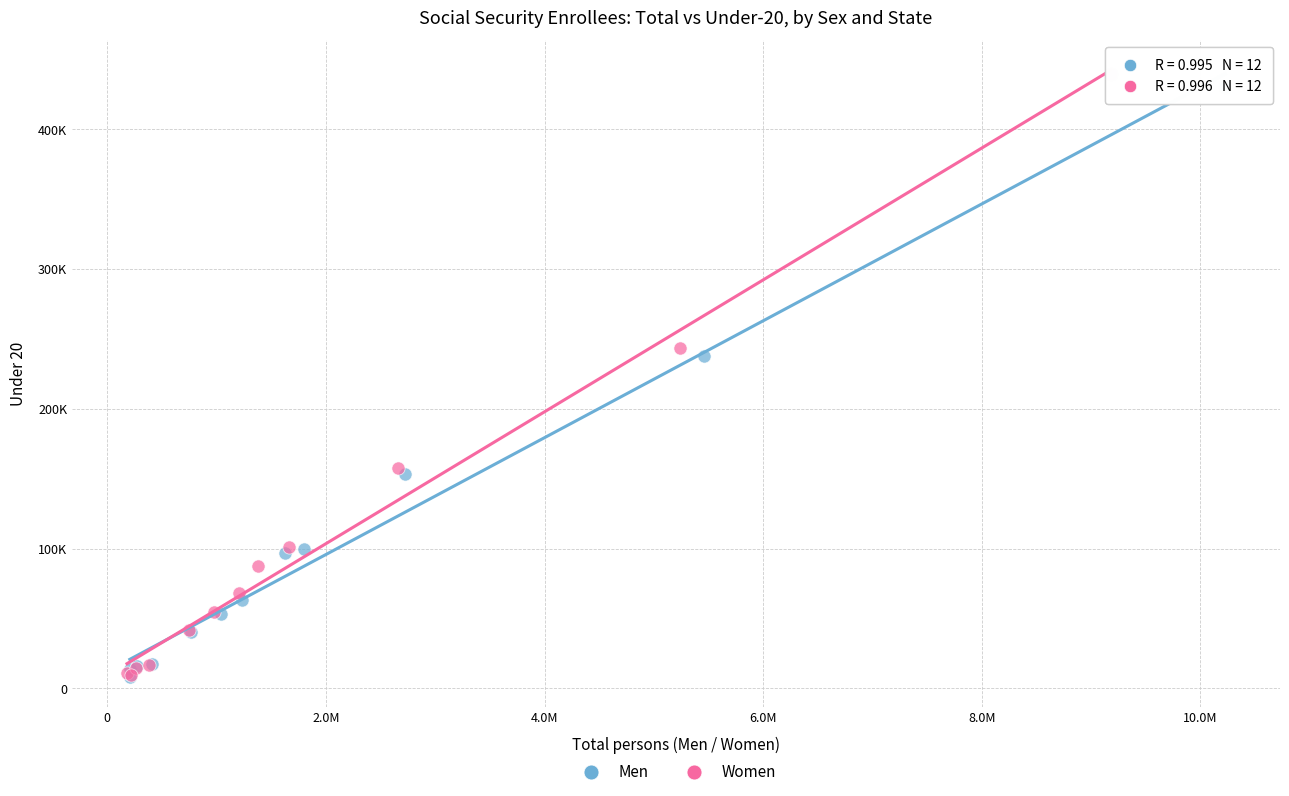

What are all the series names shown in the legend?

Men, Women